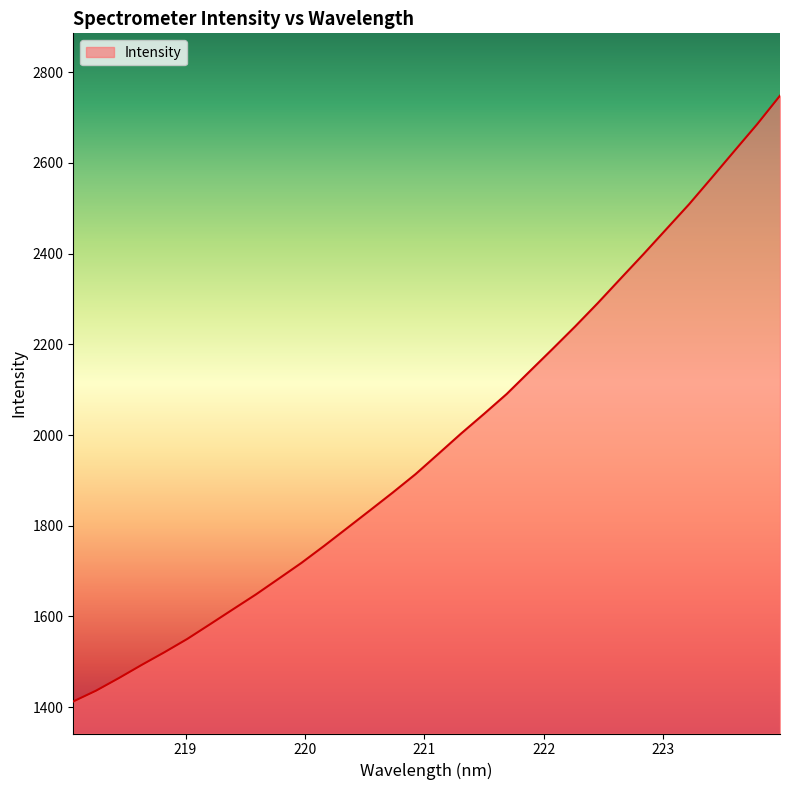

What is the greatest value displayed?

2748.1